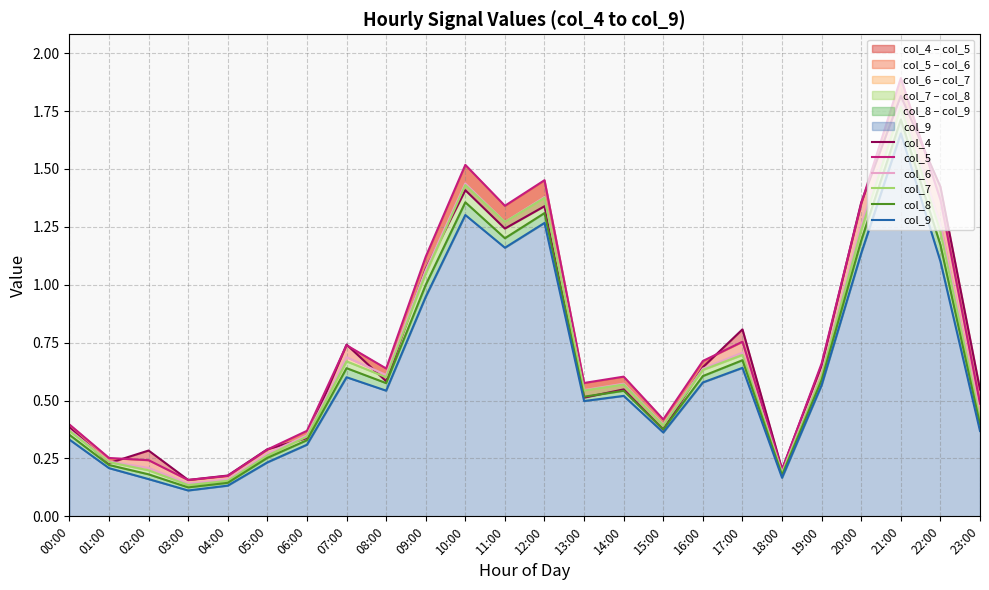

How many interior local peaks does the col_6 series have?

6